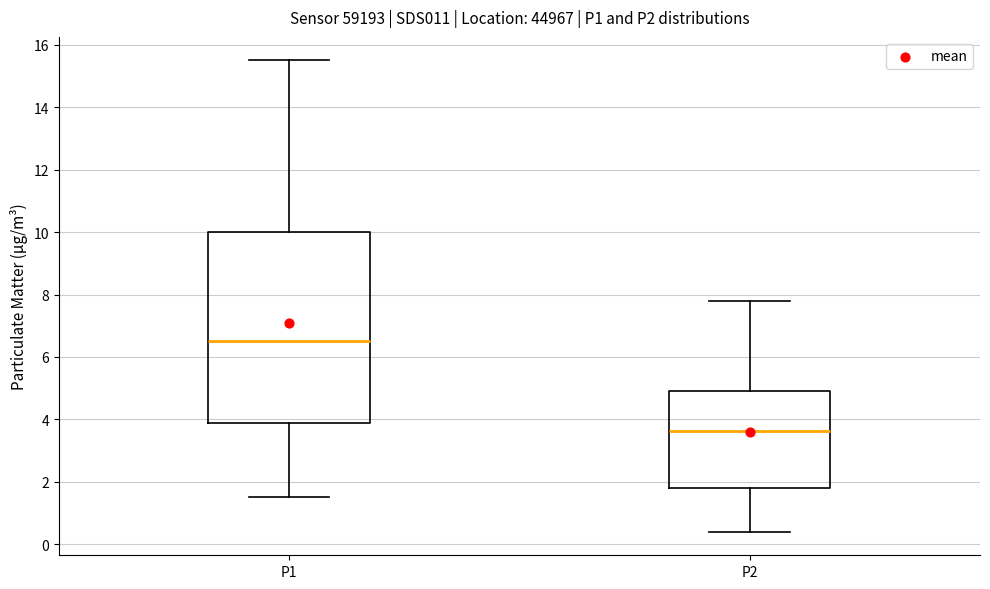

Reading left to right, transcribe this box plot: for each box, give where its median line is, the range the box spans, and where its two whiskers end, as read against the y-axis. The values are not printed on the chart, so give them approximately, as read against the axis.

P1: median 6.6, box 3.8 to 10.0, whiskers 1.6 to 15.6
P2: median 3.6, box 1.8 to 5.0, whiskers 0.4 to 7.8